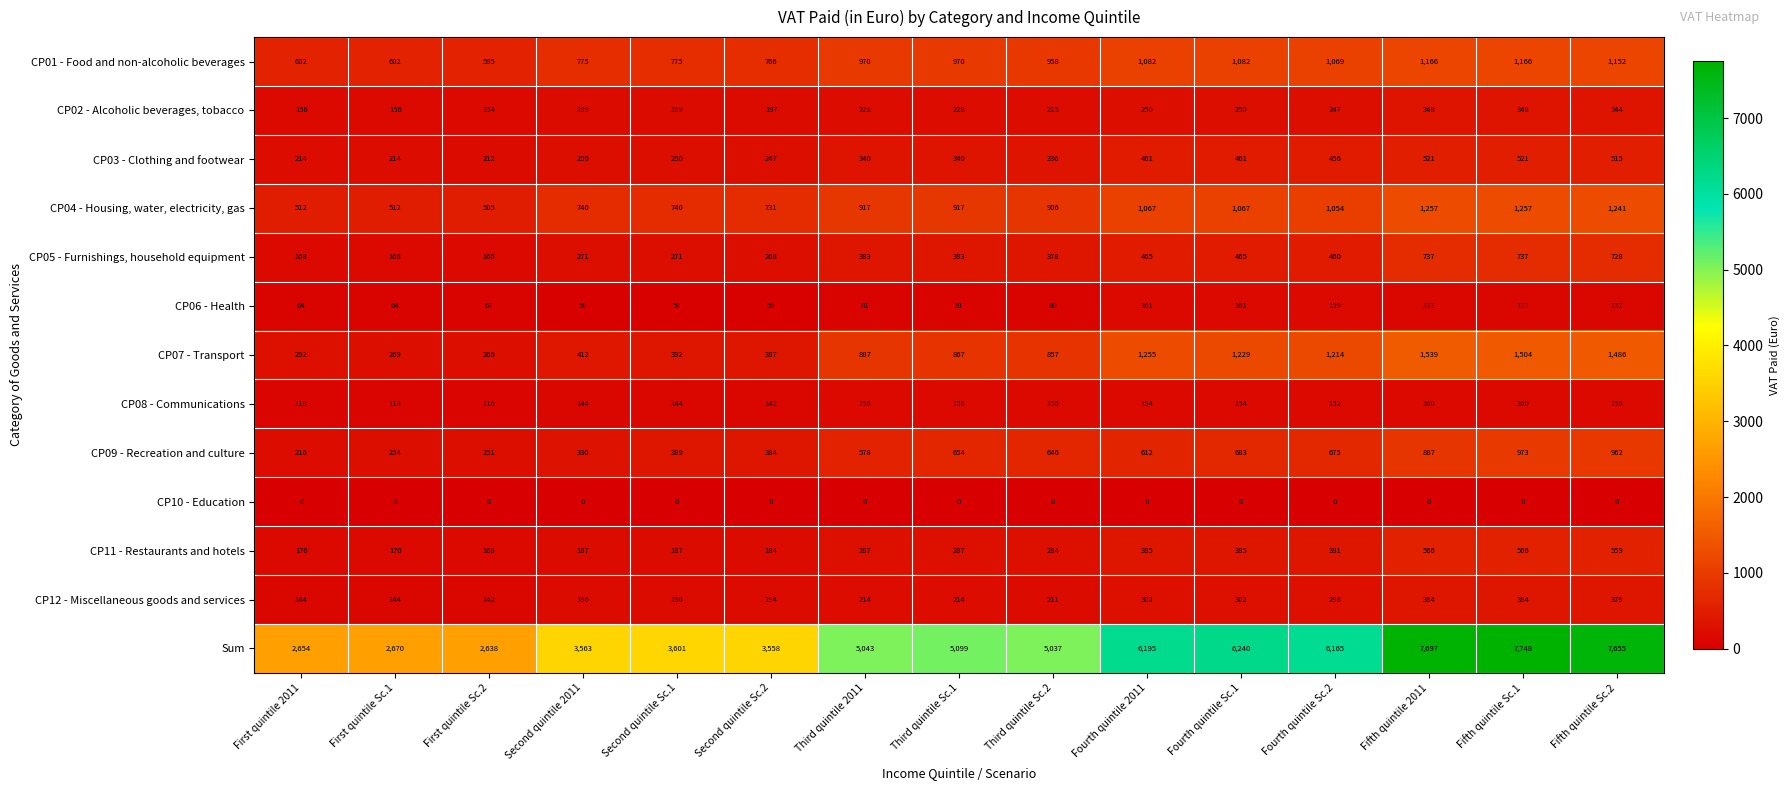

Rank the series at Fifth quintile Sc.1 from lowest to highest value.

CP10 - Education, CP06 - Health, CP08 - Communications, CP02 - Alcoholic beverages, tobacco, CP12 - Miscellaneous goods and services, CP03 - Clothing and footwear, CP11 - Restaurants and hotels, CP05 - Furnishings, household equipment, CP09 - Recreation and culture, CP01 - Food and non-alcoholic beverages, CP04 - Housing, water, electricity, gas, CP07 - Transport, Sum